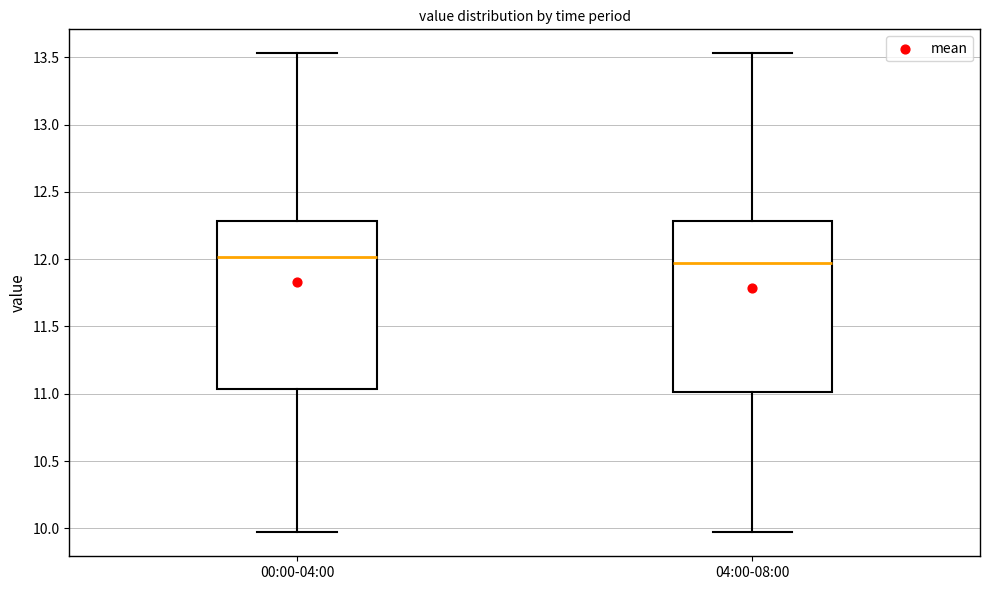

Reading left to right, transcribe this box plot: for each box, give where its median line is, the range the box spans, and where its two whiskers end, as read against the y-axis. The values are not printed on the chart, so give them approximately, as read against the axis.

00:00-04:00: median 12.00, box 11.05 to 12.30, whiskers 9.95 to 13.55
04:00-08:00: median 12.00, box 11.00 to 12.30, whiskers 9.95 to 13.55